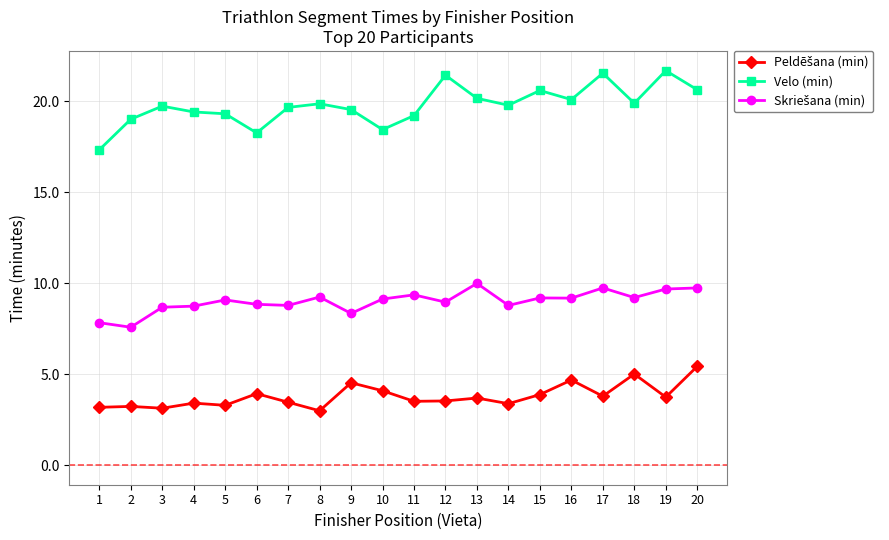

Which series has the widest spread of values?

Velo (min)